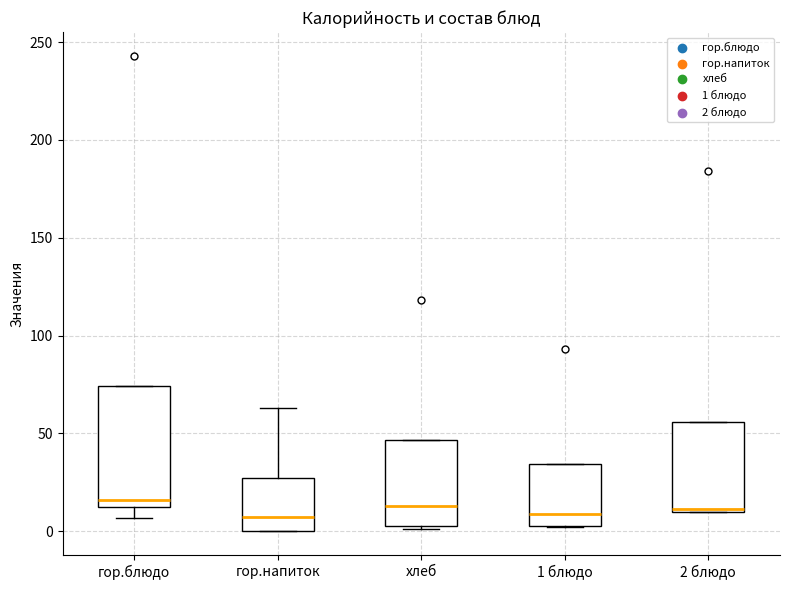

Reading left to right, read every box against the y-axis: the position of its median line, the range the box covers, and the ends of its whiskers. The values are not printed on the chart, so give them approximately, as read against the axis.

гор.блюдо: median 15, box 10 to 75, whiskers 5 to 75
гор.напиток: median 10, box 0 to 25, whiskers 0 to 65
хлеб: median 15, box 5 to 45, whiskers 0 to 45
1 блюдо: median 10, box 5 to 35, whiskers 0 to 35
2 блюдо: median 10, box 10 to 55, whiskers 10 to 55